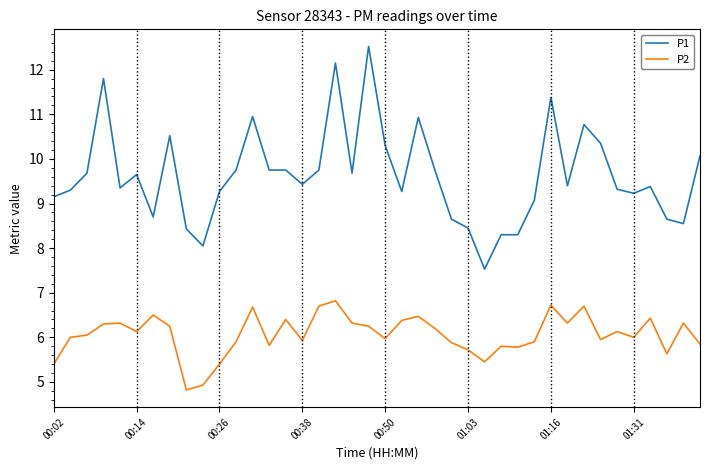

Which series has the largest total across all categories?

P1